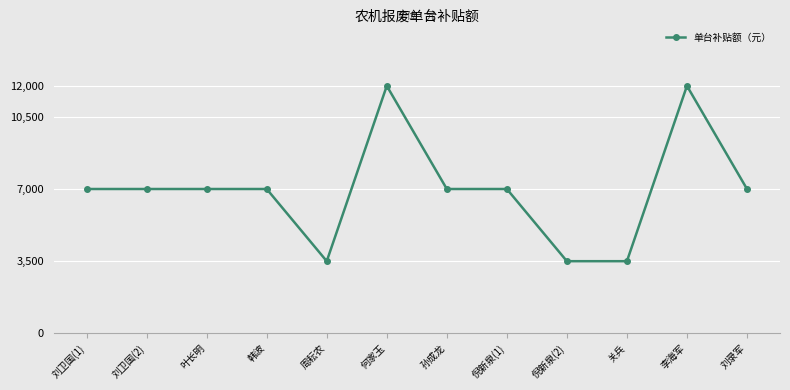

What is the change in value from 何家玉 to 倪新泉(1)?

-5000